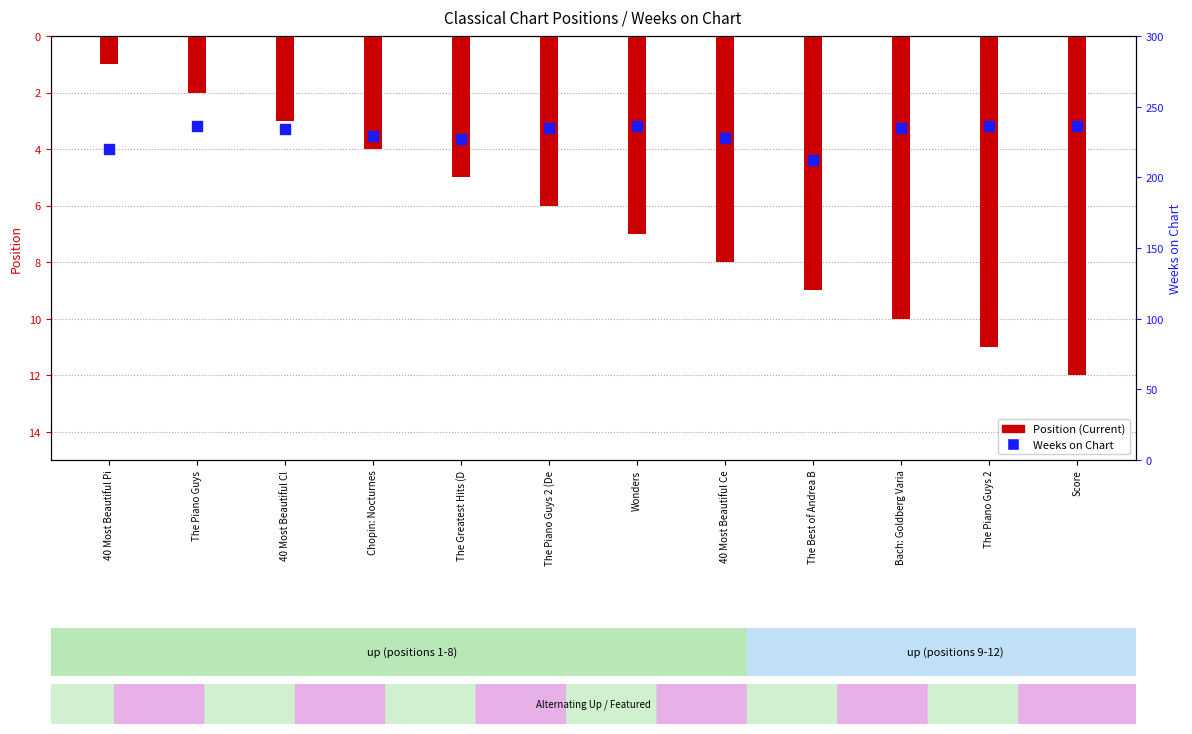

What are all the series names shown in the legend?

Position (Current), Weeks on Chart